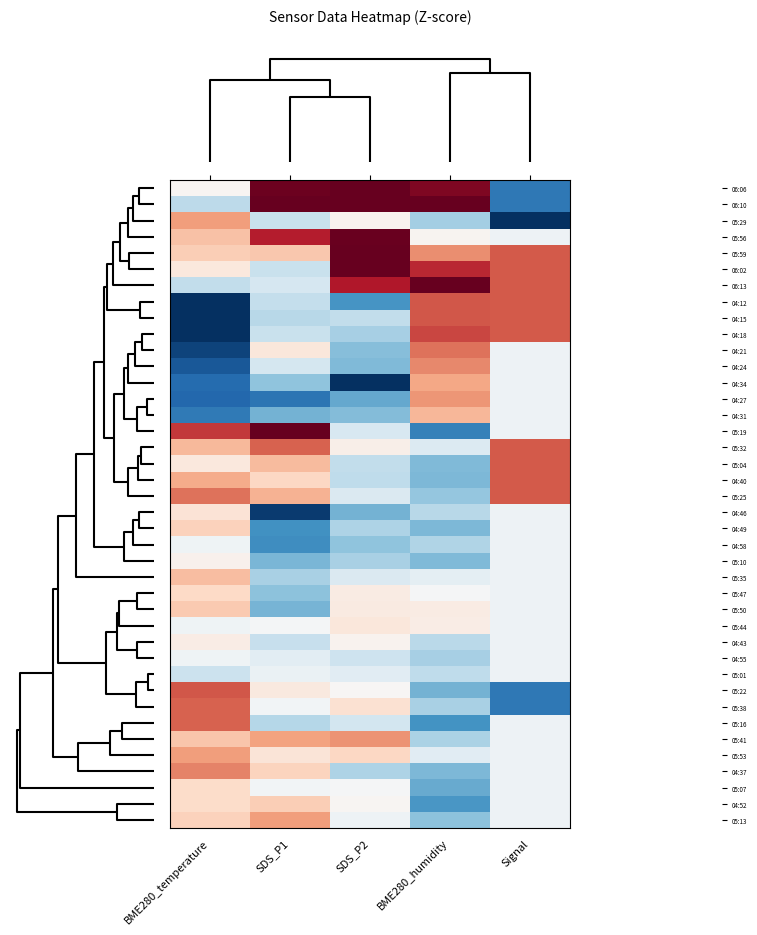

Which label corresponds to the smallest value in the chart?

Signal